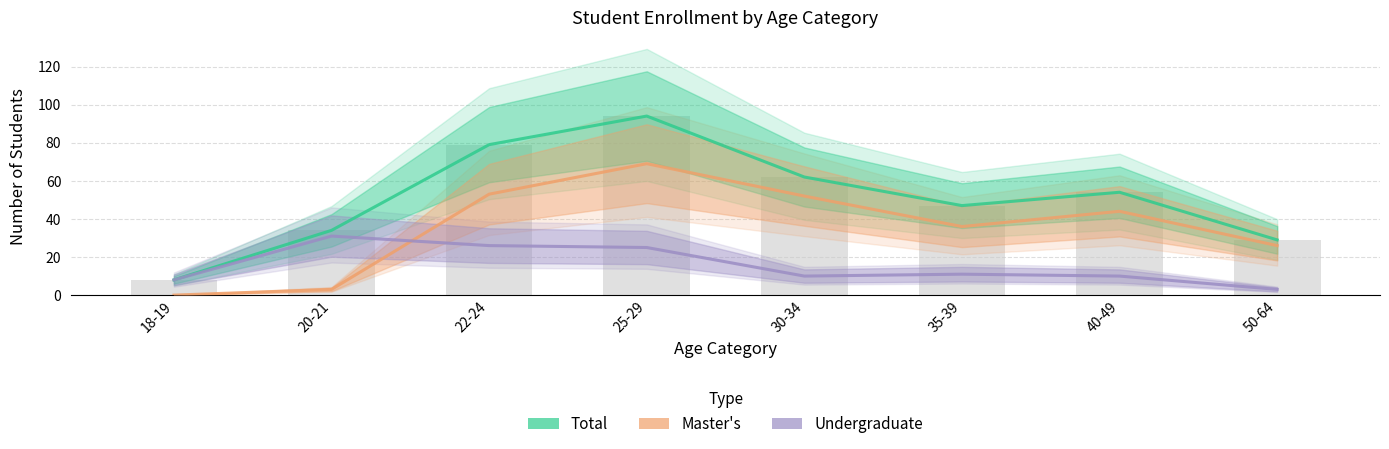

What are all the series names shown in the legend?

Total, Master's, Undergraduate